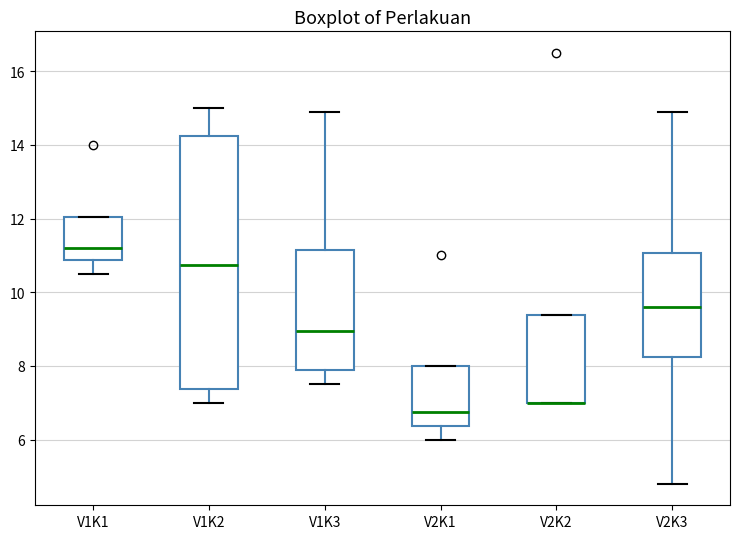

Which box is the tallest, from its lower edge to its upper edge?

V1K2